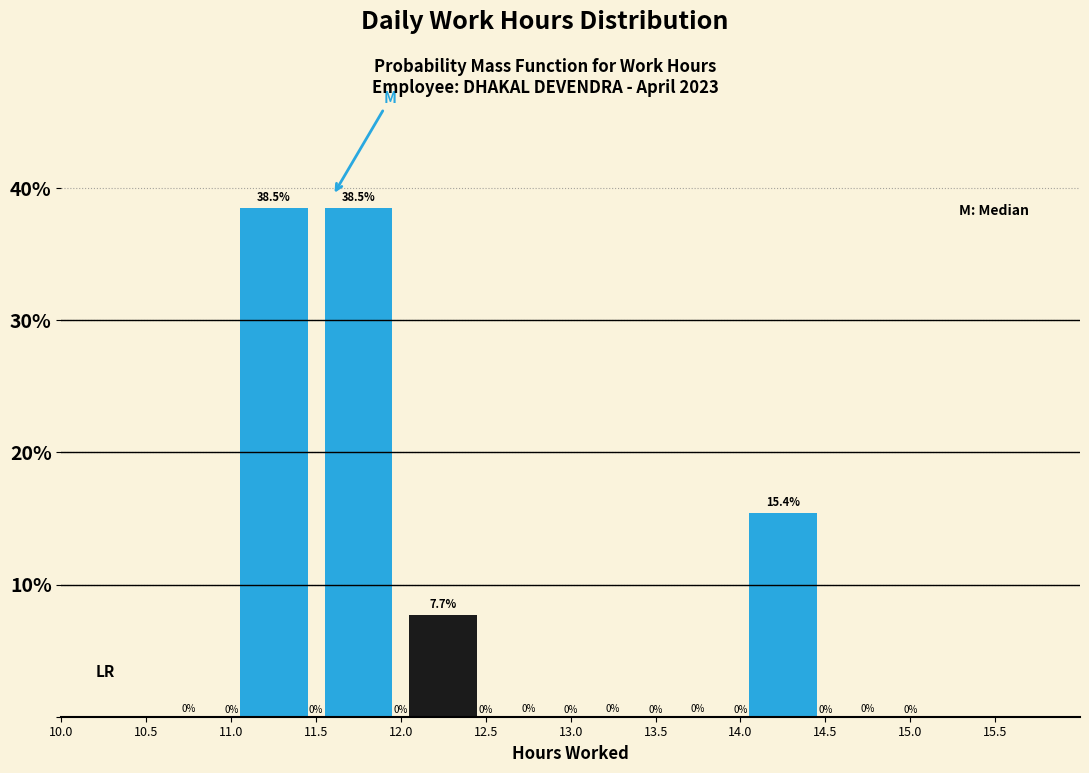

Reading left to right, transcribe this chart: for each bar, give the range it covers on the x-axis and its height.

10.5 to 11.0: 0.0
11.0 to 11.5: 38.5
11.5 to 12.0: 38.5
12.0 to 12.5: 7.7
12.5 to 13.0: 0.0
13.0 to 13.5: 0.0
13.5 to 14.0: 0.0
14.0 to 14.5: 15.4
14.5 to 15.0: 0.0